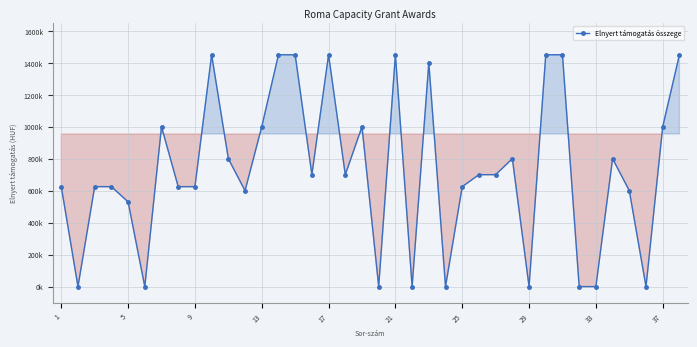

What is the label of the 20th point from the right?

18